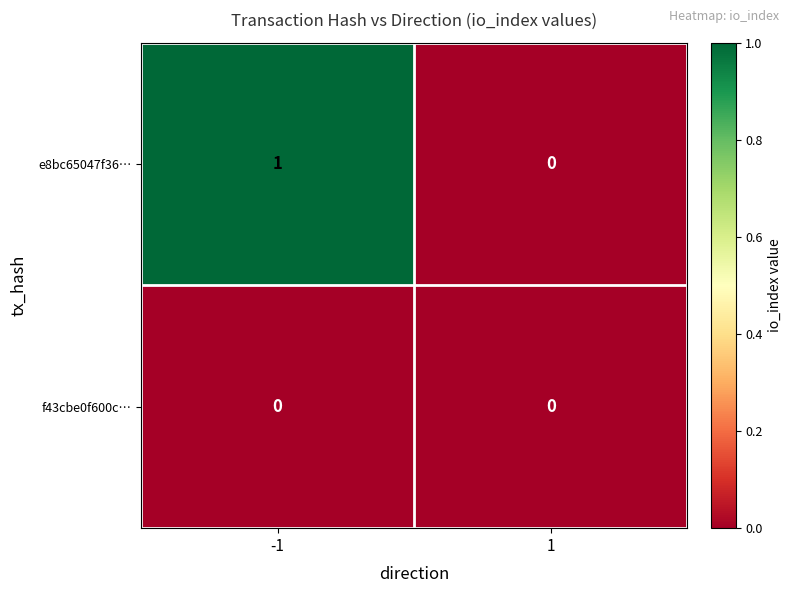

Which series has the largest range (max minus min)?

e8bc65047f36…